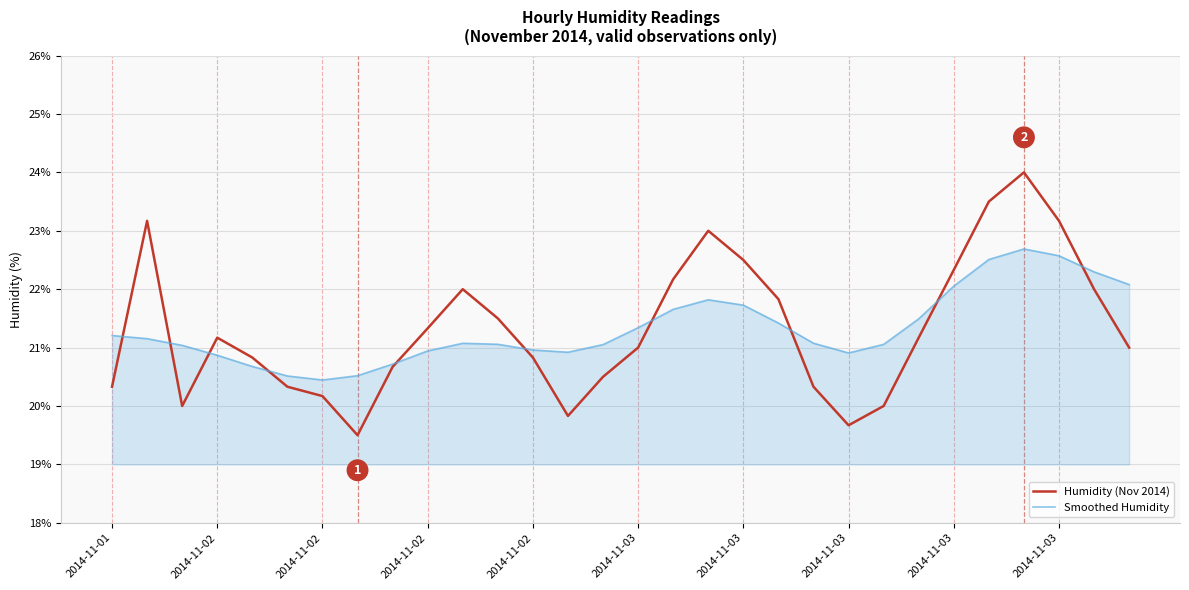

What are all the series names shown in the legend?

Humidity (Nov 2014), Smoothed Humidity